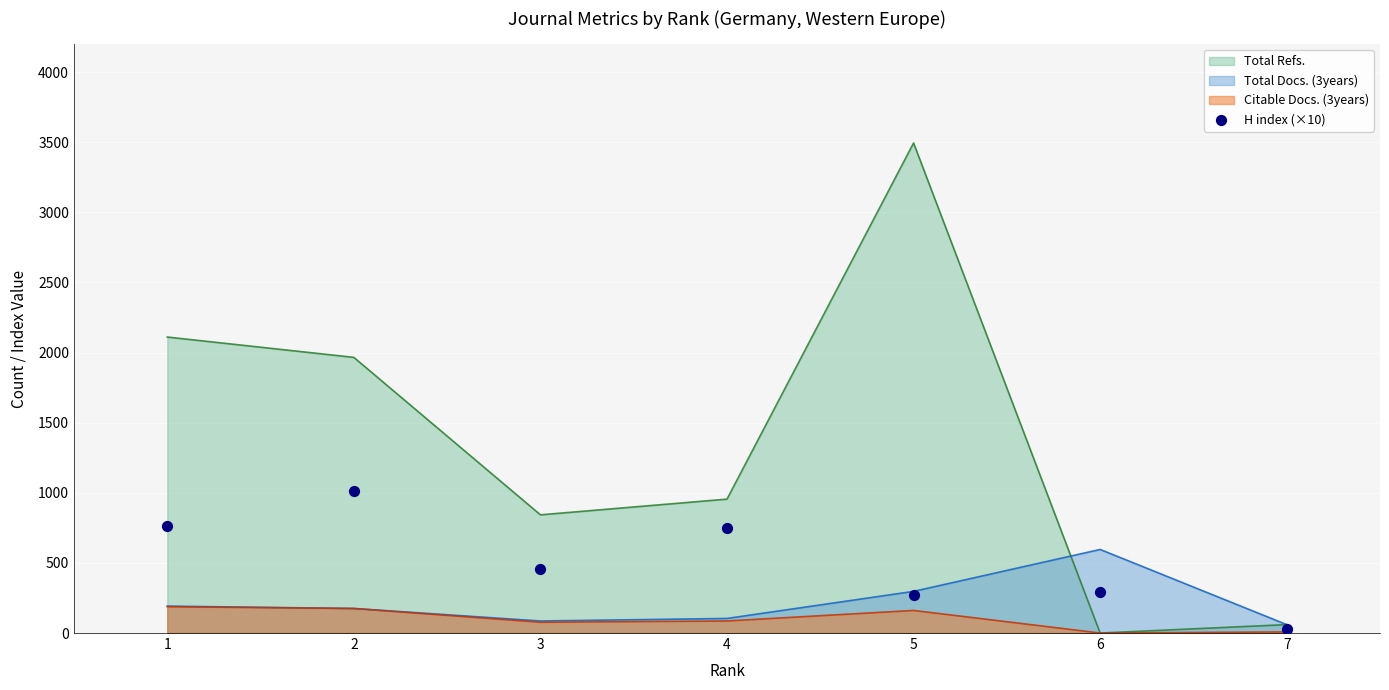

Between 1 and 3, which is larger?

1